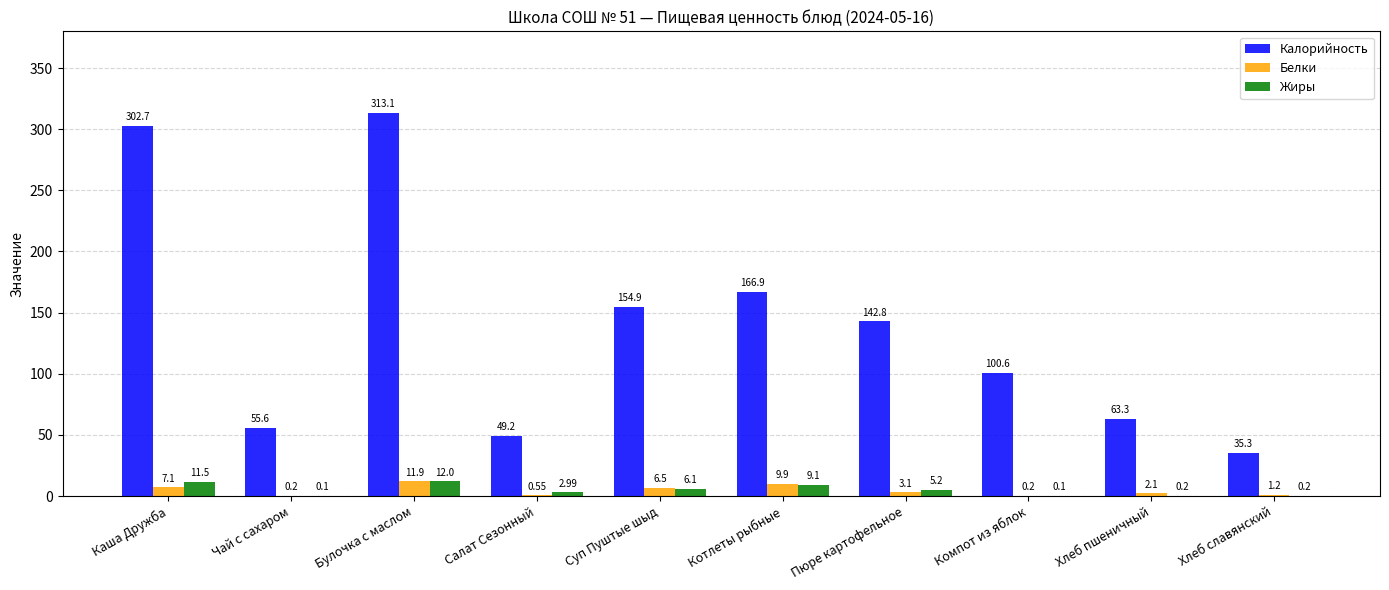

What value does the Жиры series have at Булочка с маслом?

12.0